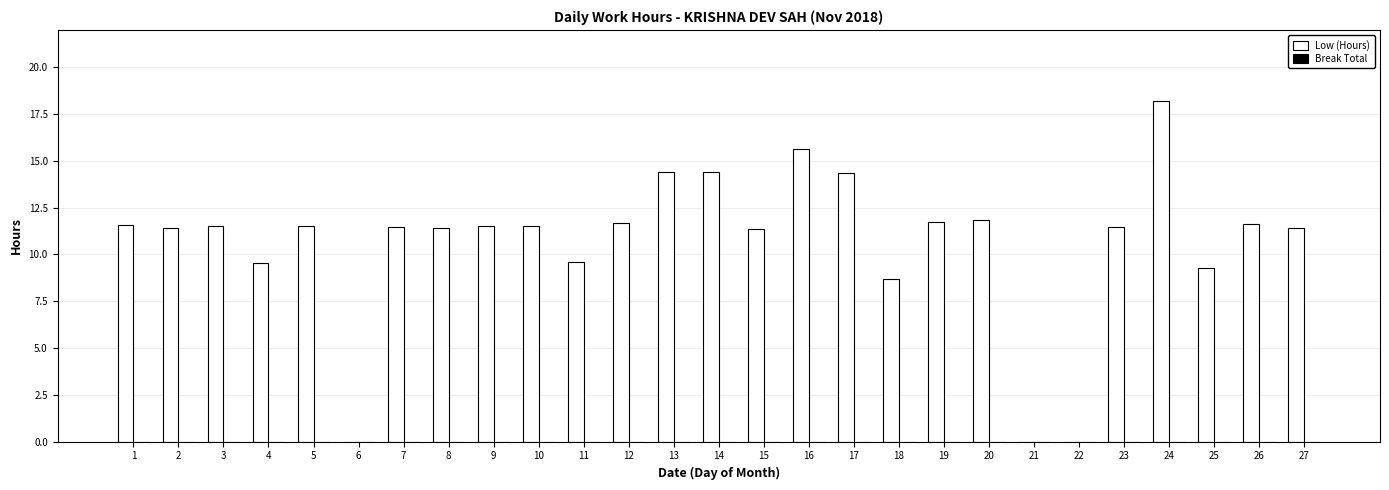

The chart shows a value of 0.0 at 21. True or false?

True